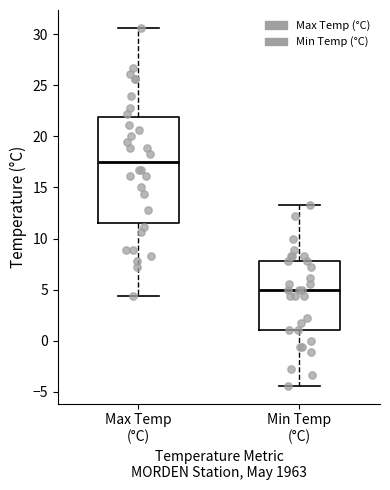

Where is the upper edge of the box for Max Temp (°C) on the y-axis? The values are not printed on the chart, so give them approximately, as read against the axis.

22.0